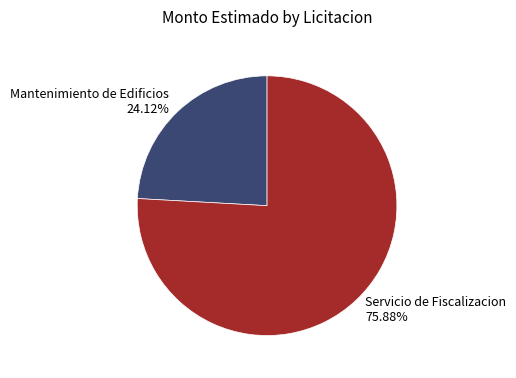

True or false: Servicio de Fiscalizacion accounts for 76% of the total.

True